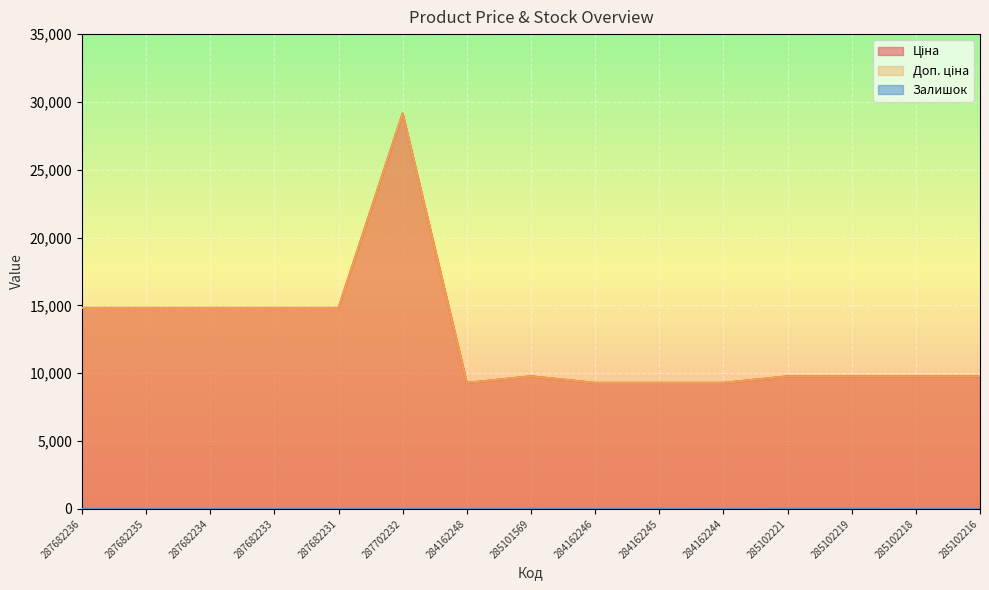

What is the sum of the Ціна values at 285102221 and 285102219?

19551.0